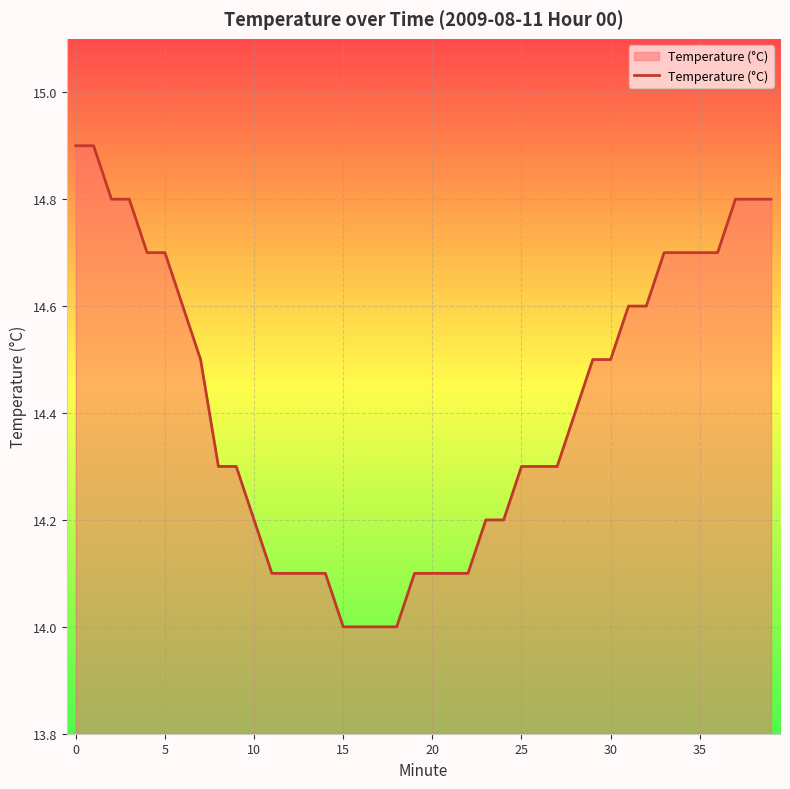

What is the maximum value shown in the chart?

14.9